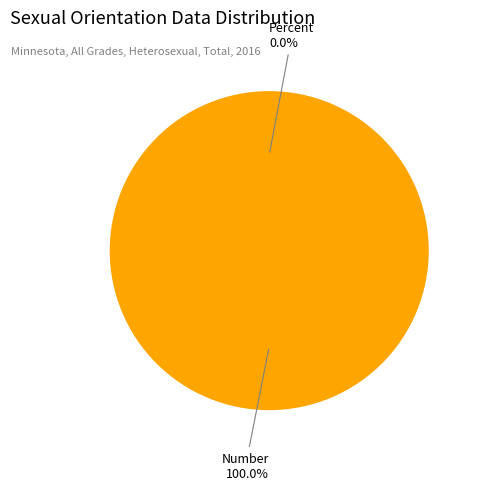

Which slice is the smallest?

Percent